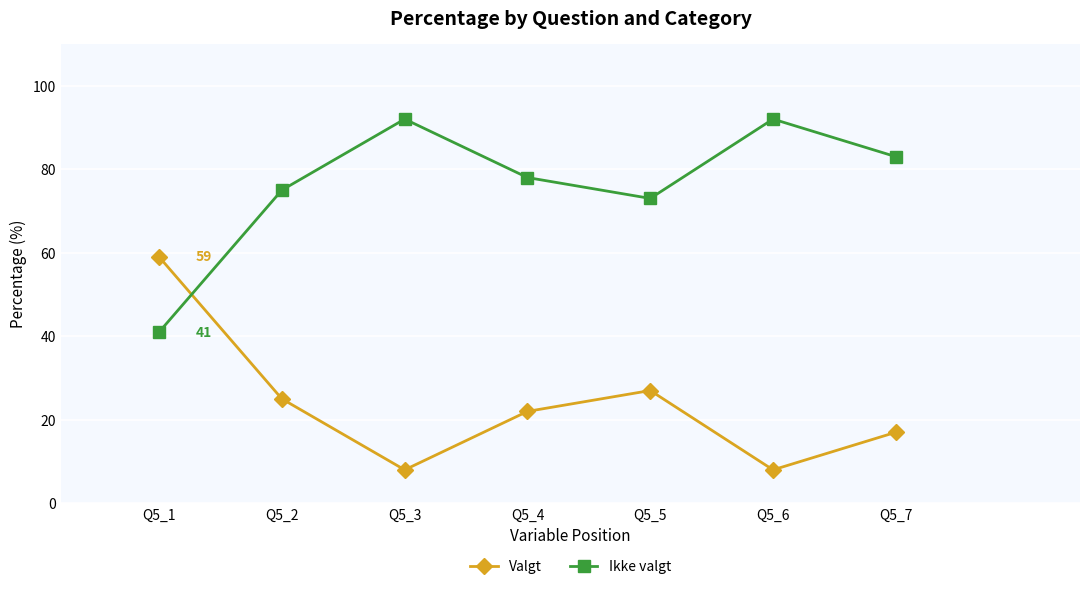

What is the value of the Ikke valgt point at the 2nd from the left?

75